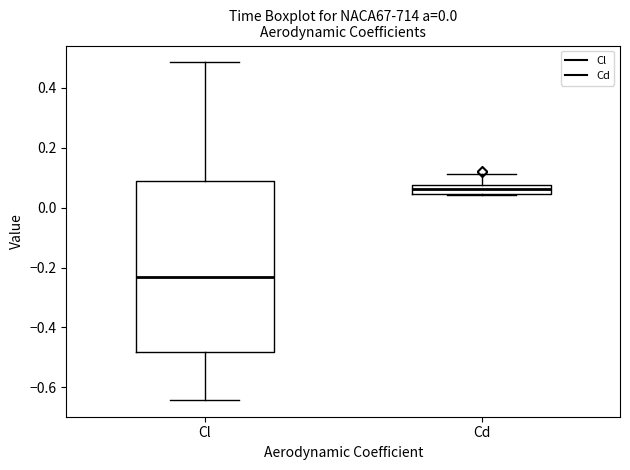

Where does the lower whisker of the box for Cl end on the y-axis? The values are not printed on the chart, so give them approximately, as read against the axis.

-0.64